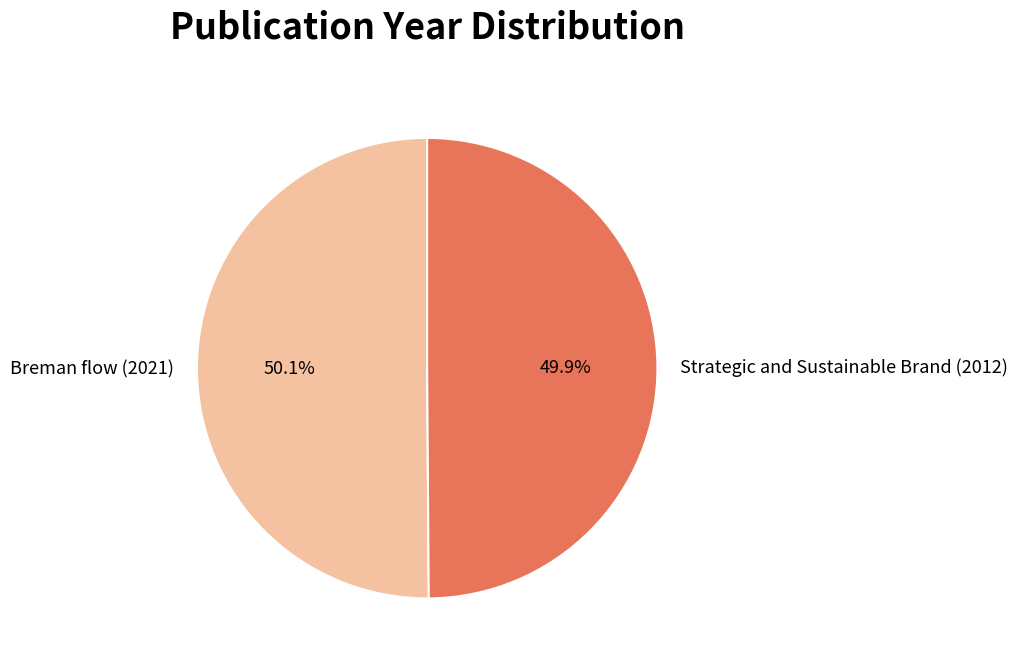

Combined, what portion of the pie is Strategic and Sustainable Brand (2012) and Breman flow (2021)?

100.0%